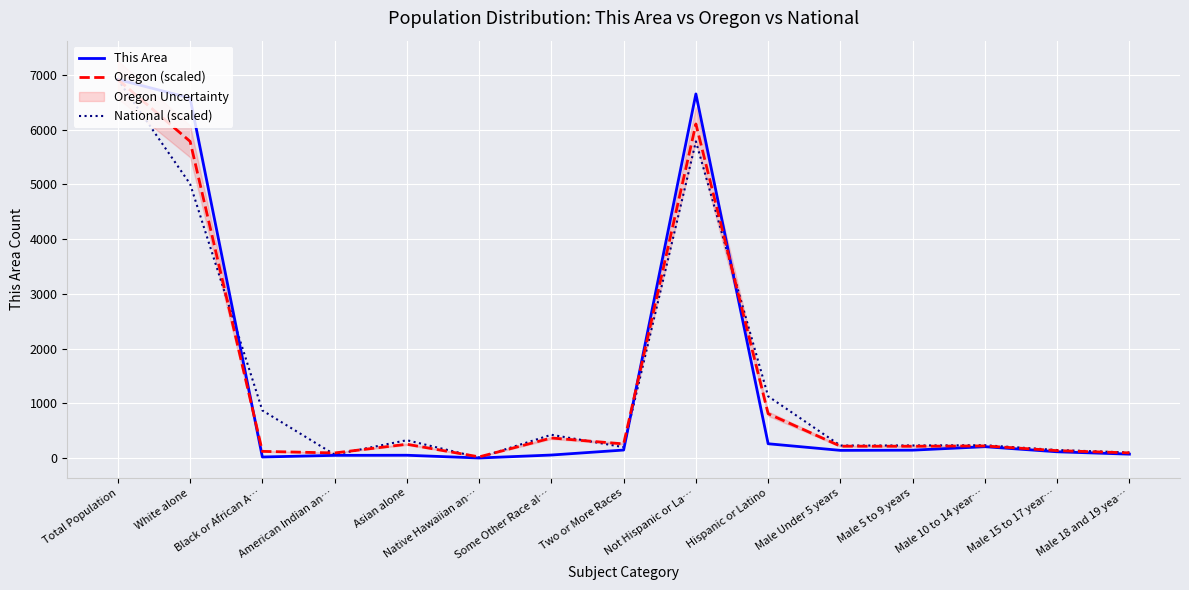

True or false: National (scaled) has more than 0 interior local peaks.

True